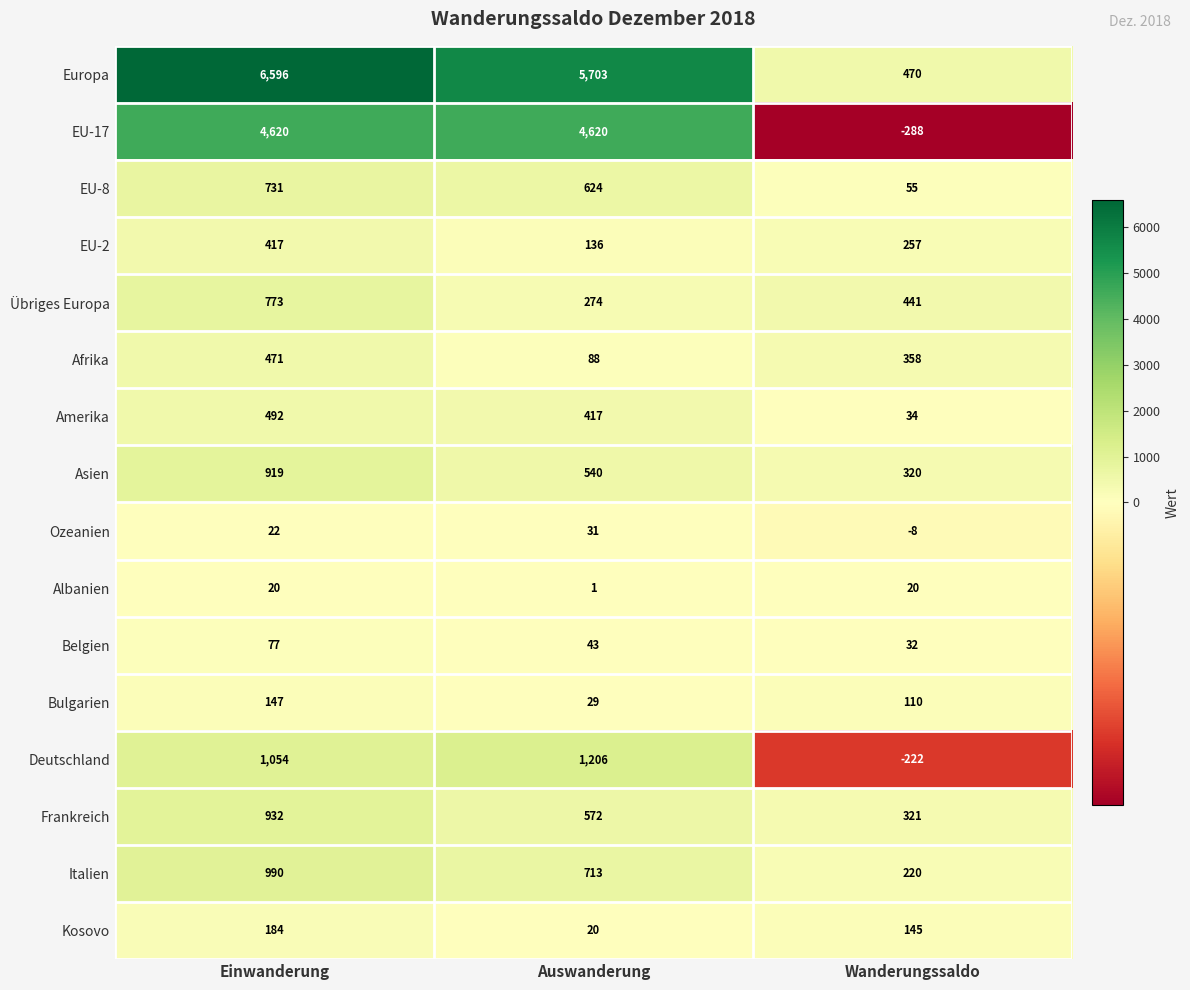

Which series changed the most between Auswanderung and Wanderungssaldo?

Europa